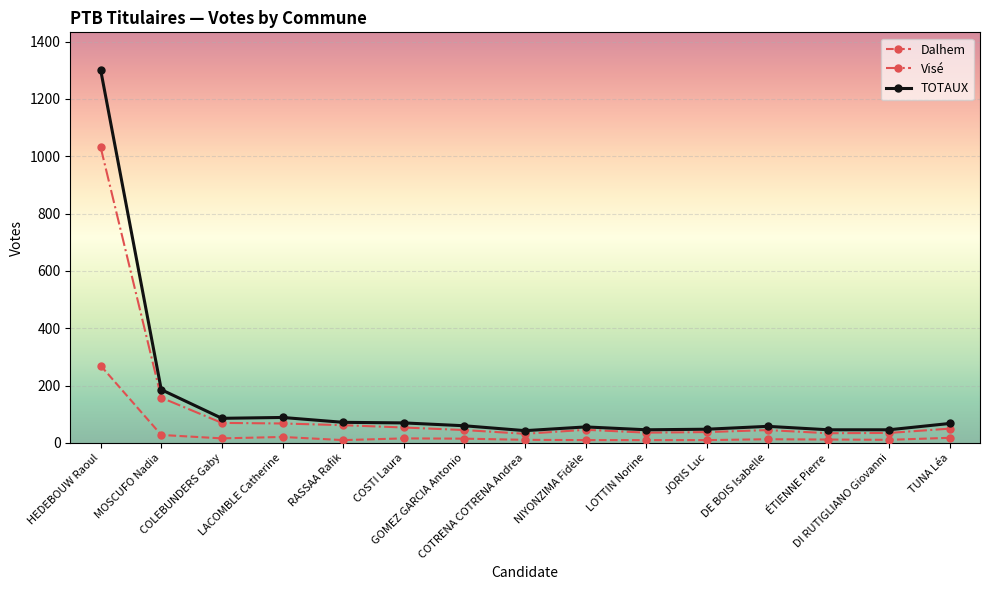

True or false: Visé has more than 0 points higher than both neighbors.

True